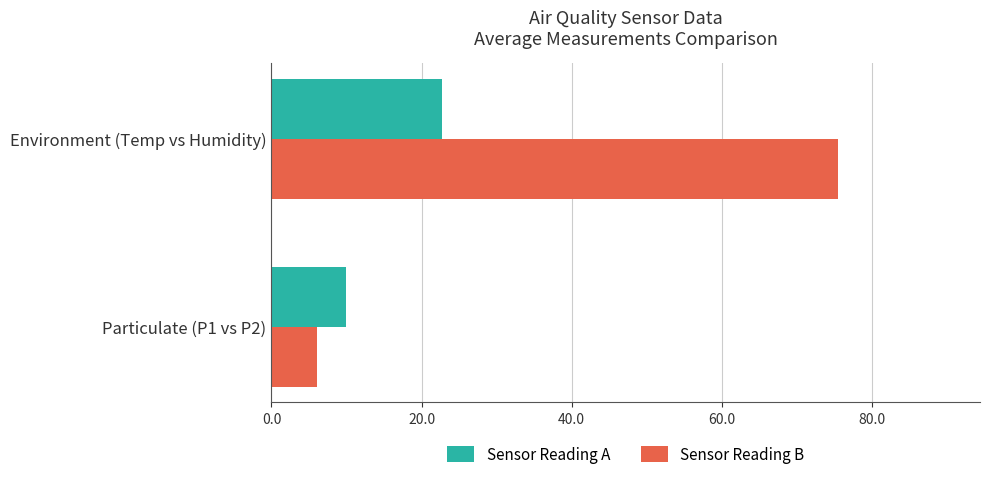

What is the total value across all series at Particulate (P1 vs P2)?

16.0